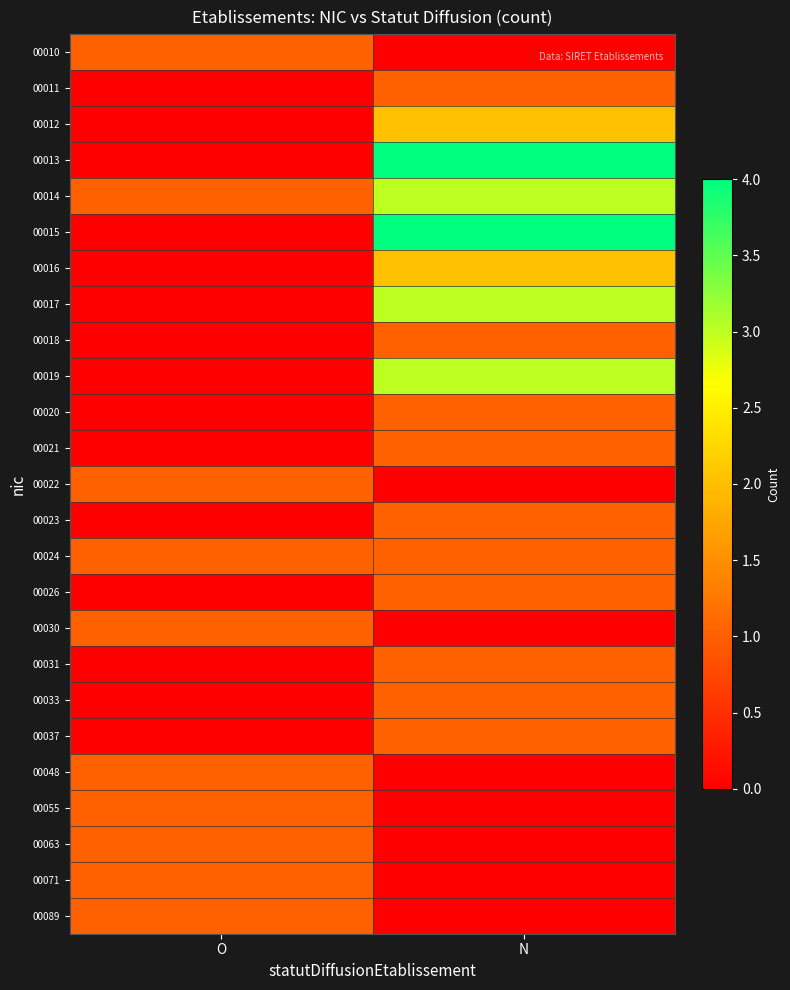

Rank the series at N from lowest to highest value.

00010, 00022, 00030, 00048, 00055, 00063, 00071, 00089, 00011, 00018, 00020, 00021, 00023, 00024, 00026, 00031, 00033, 00037, 00012, 00016, 00014, 00017, 00019, 00013, 00015